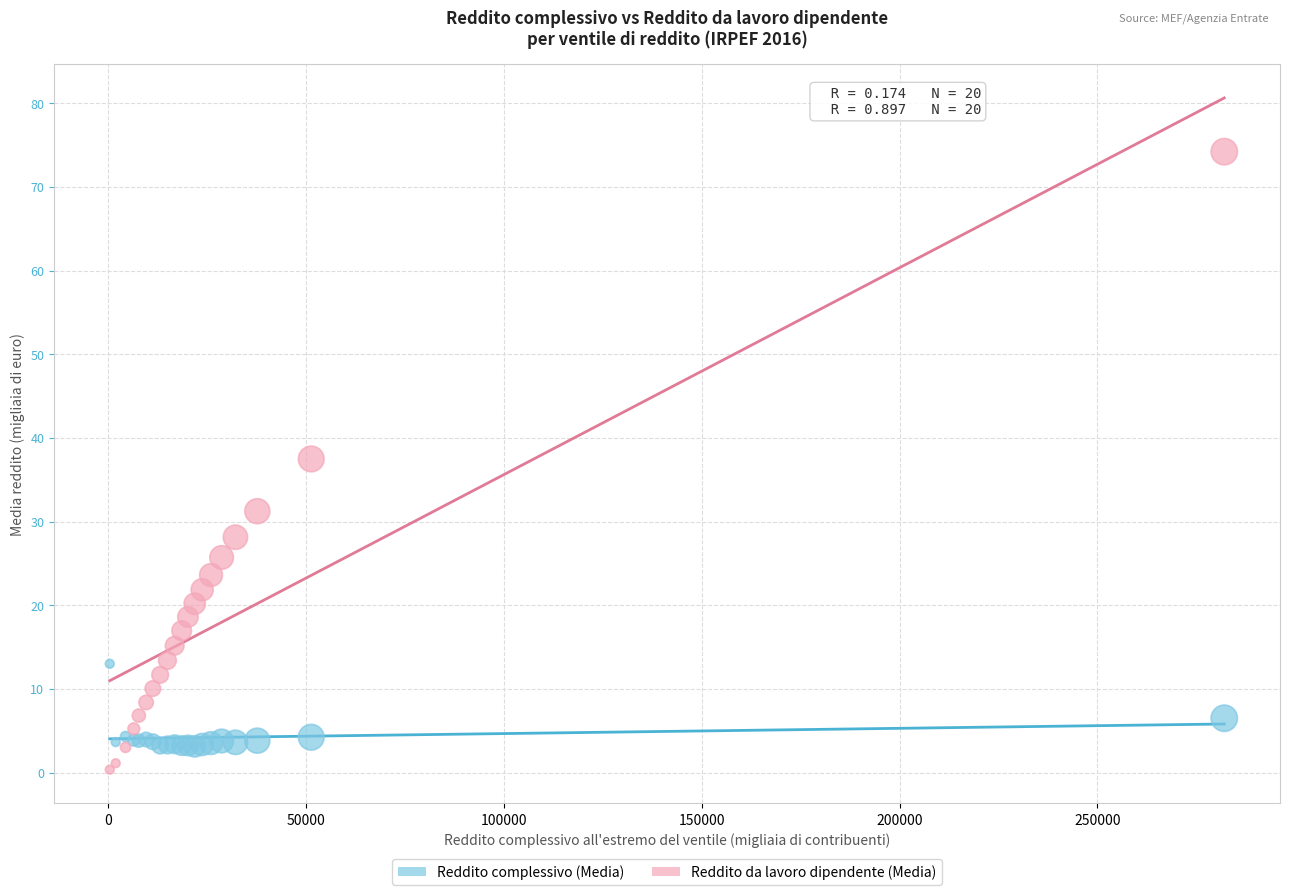

What are all the series names shown in the legend?

Reddito complessivo (Media), Reddito da lavoro dipendente (Media)